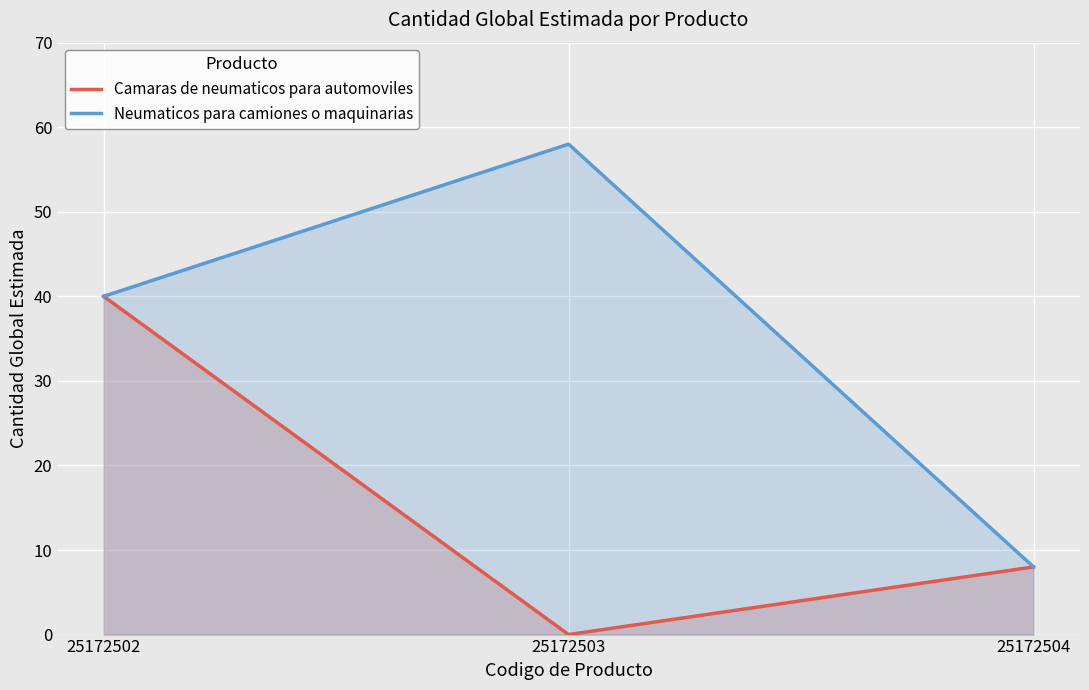

Reading left to right, transcribe all the data shown in this chart.

Camaras de neumaticos para automoviles: 25172502=40	25172503=0	25172504=8
Neumaticos para camiones o maquinarias: 25172502=40	25172503=58	25172504=8